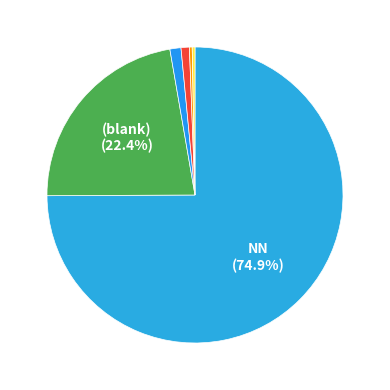

How many segments does this pie chart have?

6